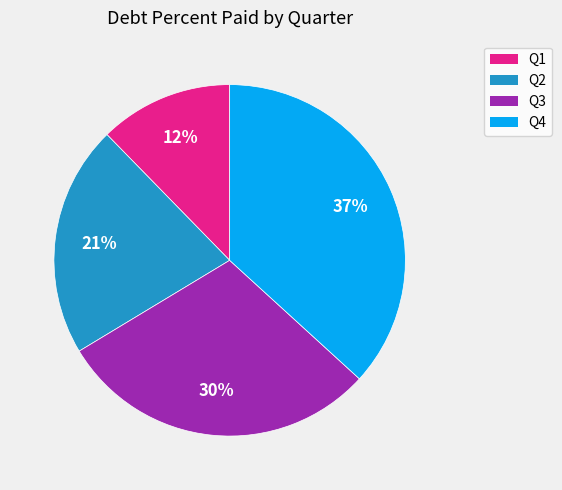

To the nearest percent, what is the average slice percentage?

25%